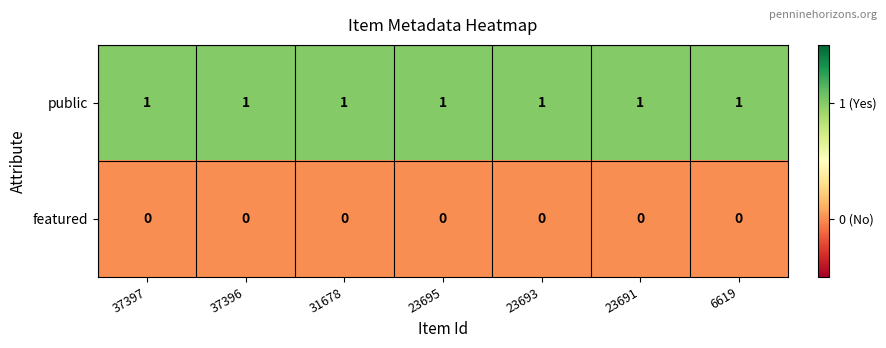

Which series has the largest total across all categories?

public